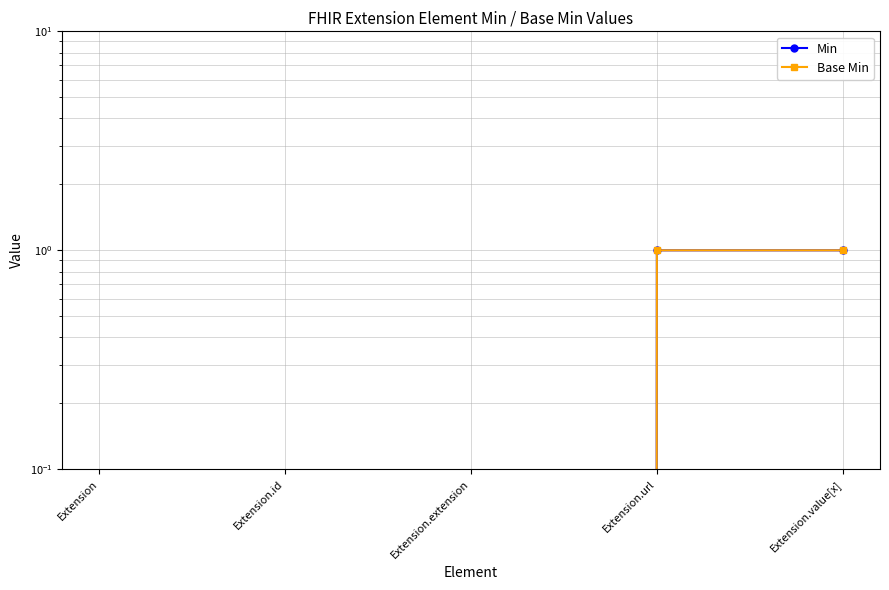

Count the Min values in the range 0 to 1.

5